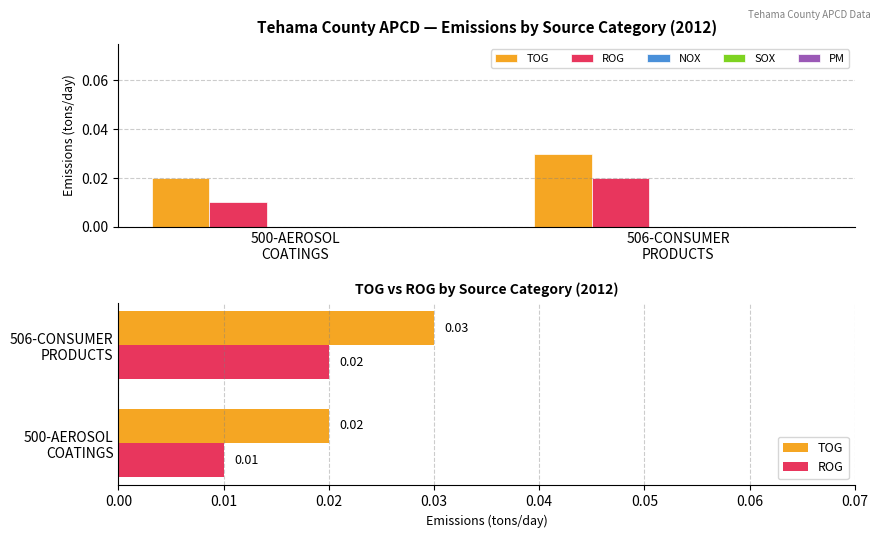

Rank the series at 500-AEROSOL
COATINGS from lowest to highest value.

NOX, SOX, PM, ROG, TOG